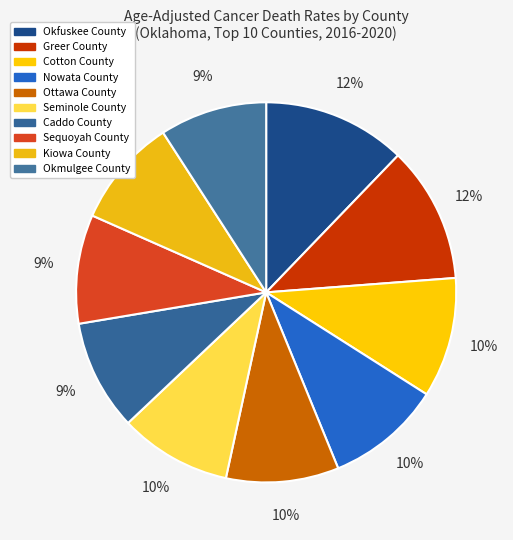

To the nearest percent, what is the average slice percentage?

10%